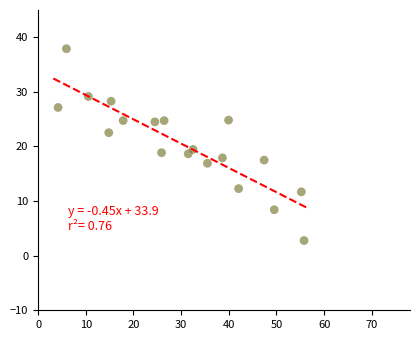

What is the range of X values (max minus min)?

51.6